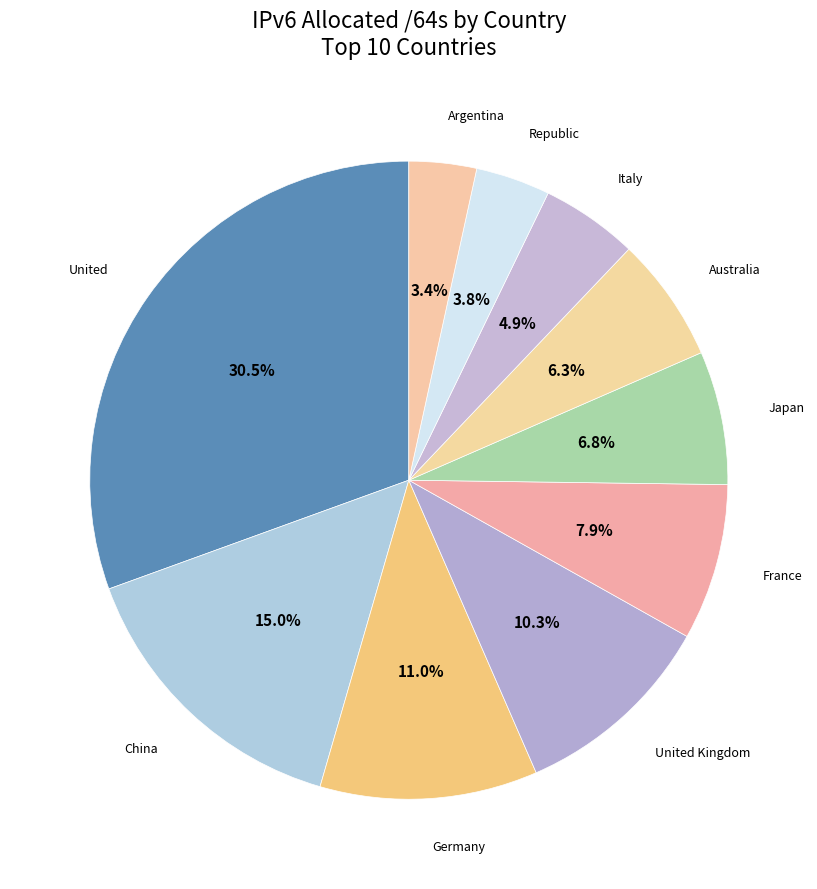

Is there a majority slice in this chart?

No